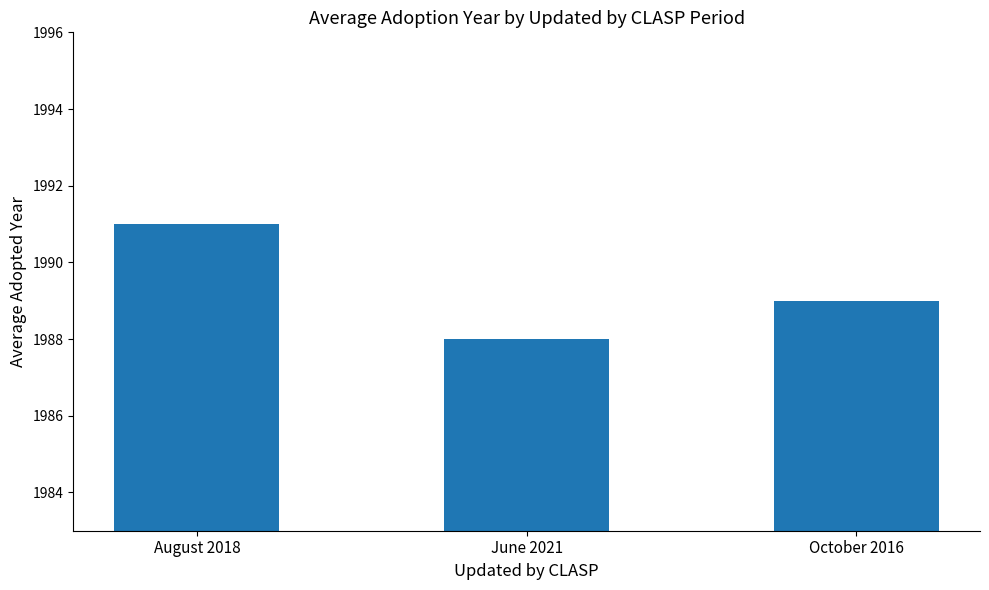

Where does the data first go above 1989?

August 2018